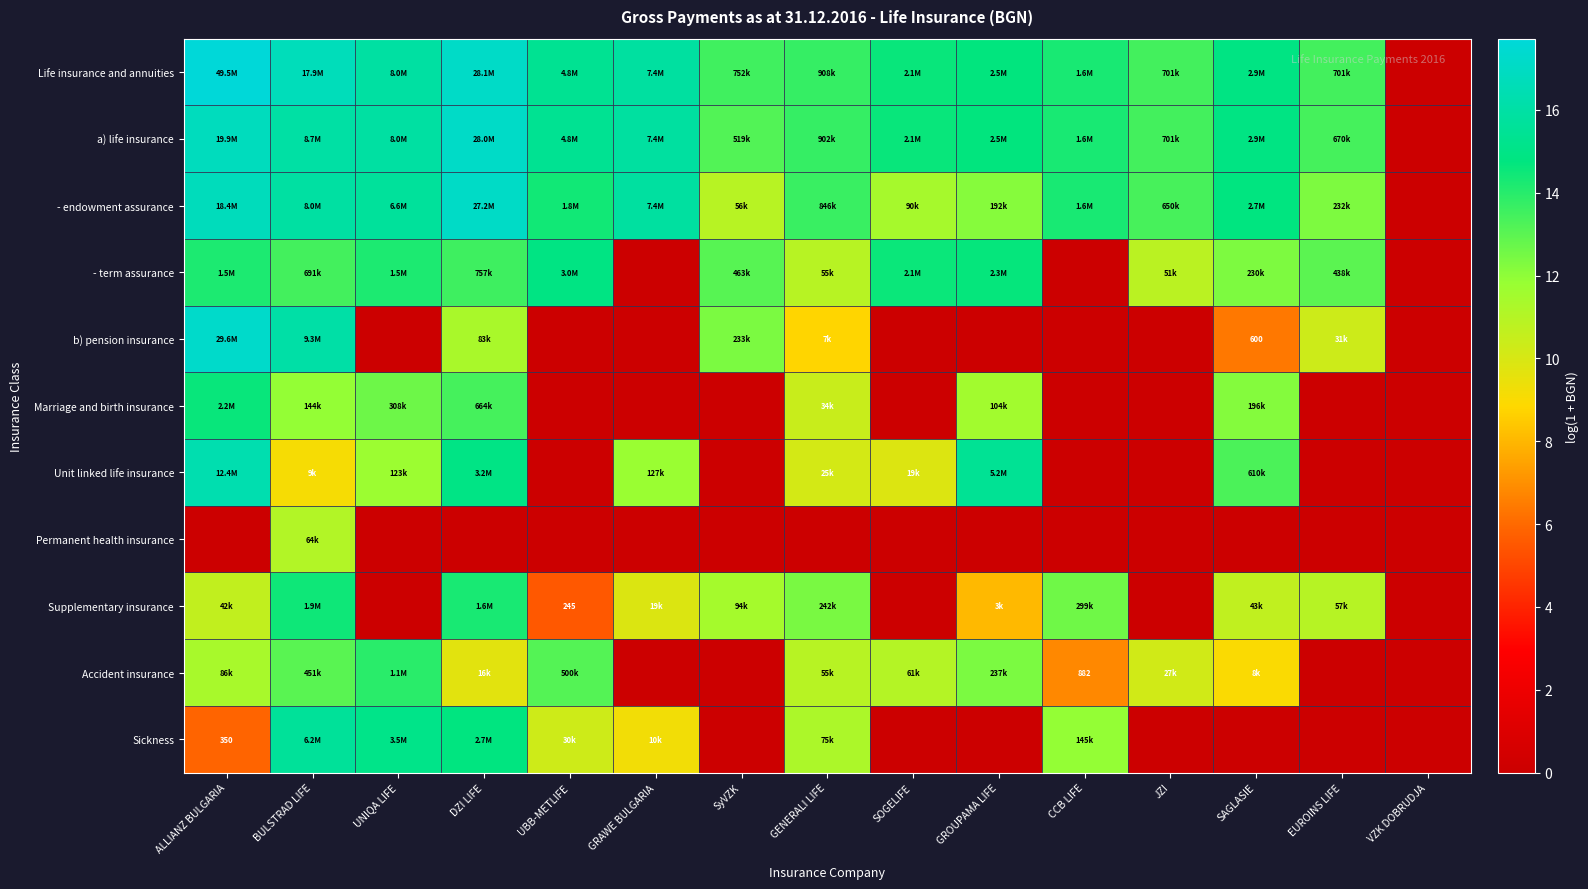

Which series changed the most between GRAWE BULGARIA and SAGLASIE?

- term assurance